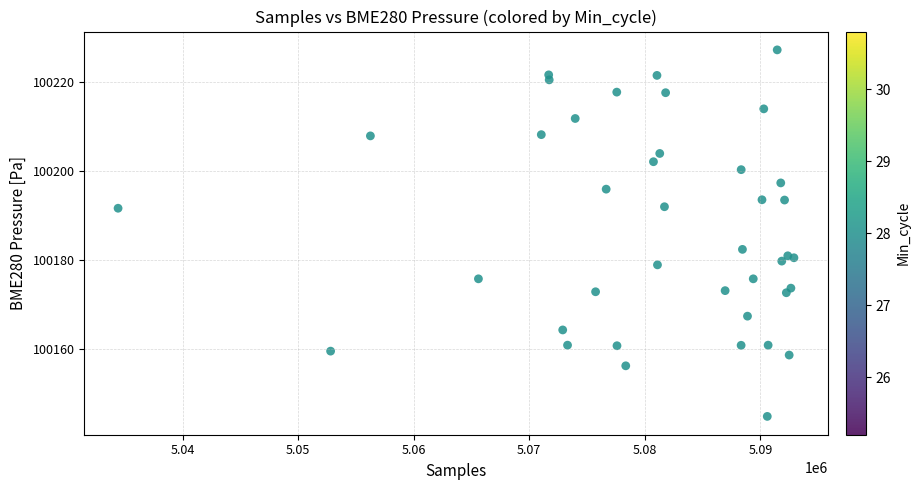

What Y value in the scatter plot is closest to 100186?

100182.4